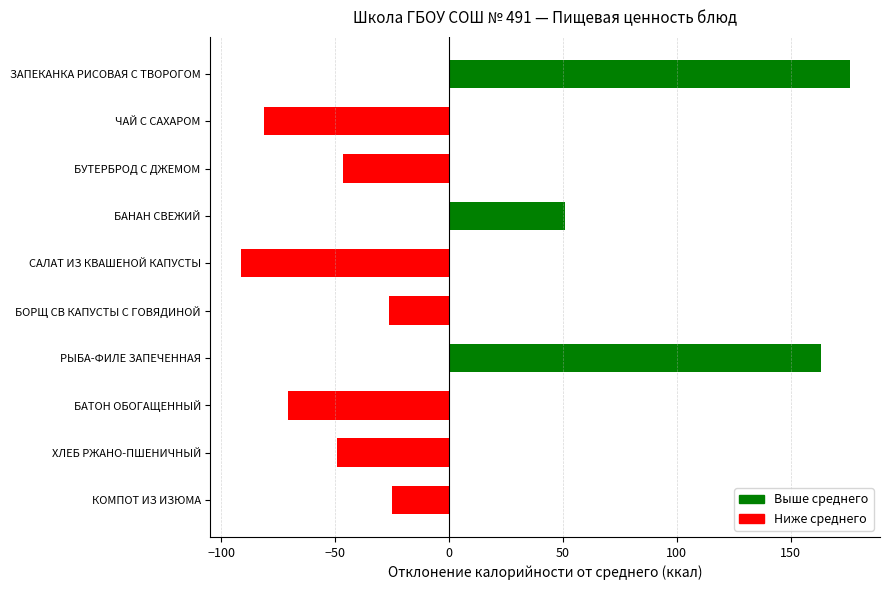

At which label is the value closest to 42?

БАНАН СВЕЖИЙ